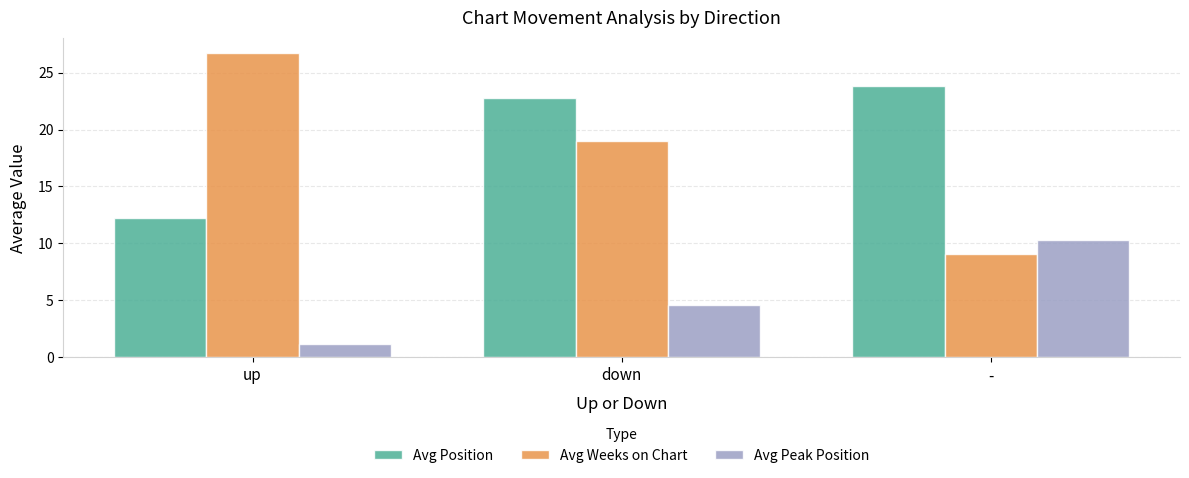

List the series in order of their peak value, highest first.

Avg Weeks on Chart, Avg Position, Avg Peak Position